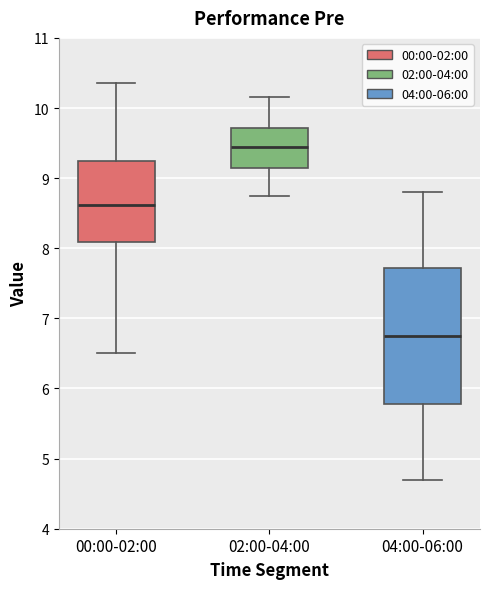

Reading left to right, transcribe this box plot: for each box, give where its median line is, the range the box spans, and where its two whiskers end, as read against the y-axis. The values are not printed on the chart, so give them approximately, as read against the axis.

00:00-02:00: median 8.6, box 8.1 to 9.3, whiskers 6.5 to 10.4
02:00-04:00: median 9.5, box 9.2 to 9.7, whiskers 8.8 to 10.2
04:00-06:00: median 6.8, box 5.8 to 7.7, whiskers 4.7 to 8.8